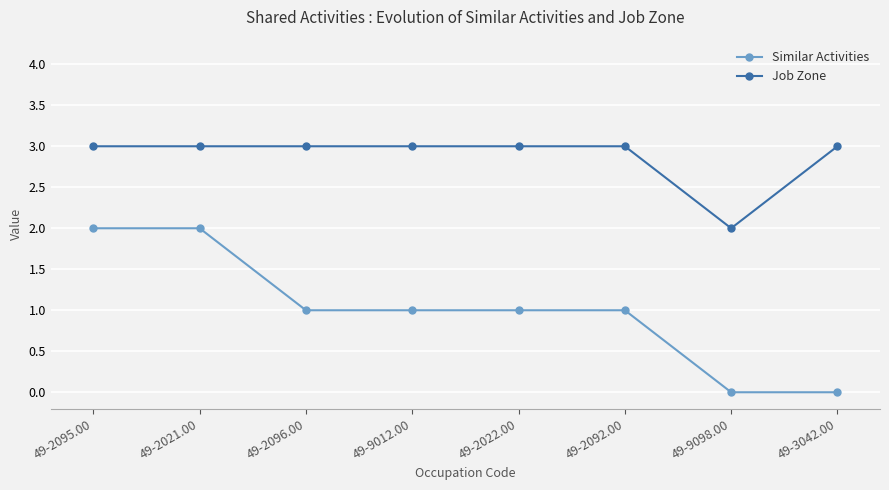

What is the label of the 4th point from the right?

49-2022.00